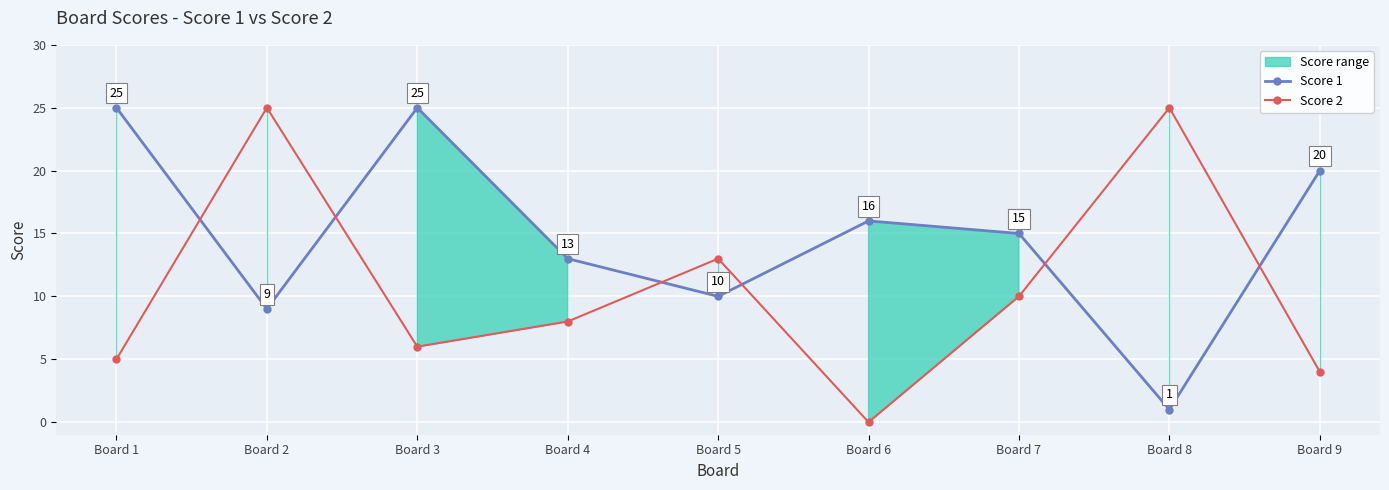

How many lines are shown in the chart?

2